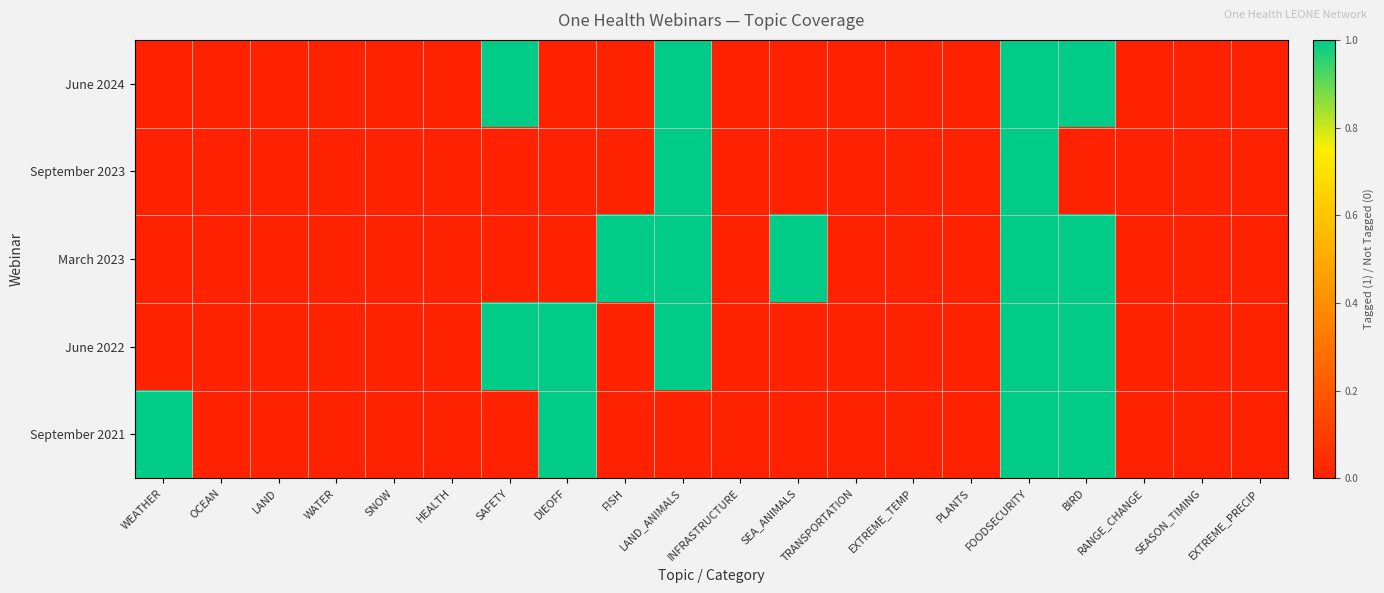

Reading left to right, list all the values displayed in this chart.

June 2024: WEATHER=0	OCEAN=0	LAND=0	WATER=0	SNOW=0	HEALTH=0	SAFETY=1	DIEOFF=0	FISH=0	LAND_ANIMALS=1	INFRASTRUCTURE=0	SEA_ANIMALS=0	TRANSPORTATION=0	EXTREME_TEMP=0	PLANTS=0	FOODSECURITY=1	BIRD=1	RANGE_CHANGE=0	SEASON_TIMING=0	EXTREME_PRECIP=0
September 2023: WEATHER=0	OCEAN=0	LAND=0	WATER=0	SNOW=0	HEALTH=0	SAFETY=0	DIEOFF=0	FISH=0	LAND_ANIMALS=1	INFRASTRUCTURE=0	SEA_ANIMALS=0	TRANSPORTATION=0	EXTREME_TEMP=0	PLANTS=0	FOODSECURITY=1	BIRD=0	RANGE_CHANGE=0	SEASON_TIMING=0	EXTREME_PRECIP=0
March 2023: WEATHER=0	OCEAN=0	LAND=0	WATER=0	SNOW=0	HEALTH=0	SAFETY=0	DIEOFF=0	FISH=1	LAND_ANIMALS=1	INFRASTRUCTURE=0	SEA_ANIMALS=1	TRANSPORTATION=0	EXTREME_TEMP=0	PLANTS=0	FOODSECURITY=1	BIRD=1	RANGE_CHANGE=0	SEASON_TIMING=0	EXTREME_PRECIP=0
June 2022: WEATHER=0	OCEAN=0	LAND=0	WATER=0	SNOW=0	HEALTH=0	SAFETY=1	DIEOFF=1	FISH=0	LAND_ANIMALS=1	INFRASTRUCTURE=0	SEA_ANIMALS=0	TRANSPORTATION=0	EXTREME_TEMP=0	PLANTS=0	FOODSECURITY=1	BIRD=1	RANGE_CHANGE=0	SEASON_TIMING=0	EXTREME_PRECIP=0
September 2021: WEATHER=1	OCEAN=0	LAND=0	WATER=0	SNOW=0	HEALTH=0	SAFETY=0	DIEOFF=1	FISH=0	LAND_ANIMALS=0	INFRASTRUCTURE=0	SEA_ANIMALS=0	TRANSPORTATION=0	EXTREME_TEMP=0	PLANTS=0	FOODSECURITY=1	BIRD=1	RANGE_CHANGE=0	SEASON_TIMING=0	EXTREME_PRECIP=0